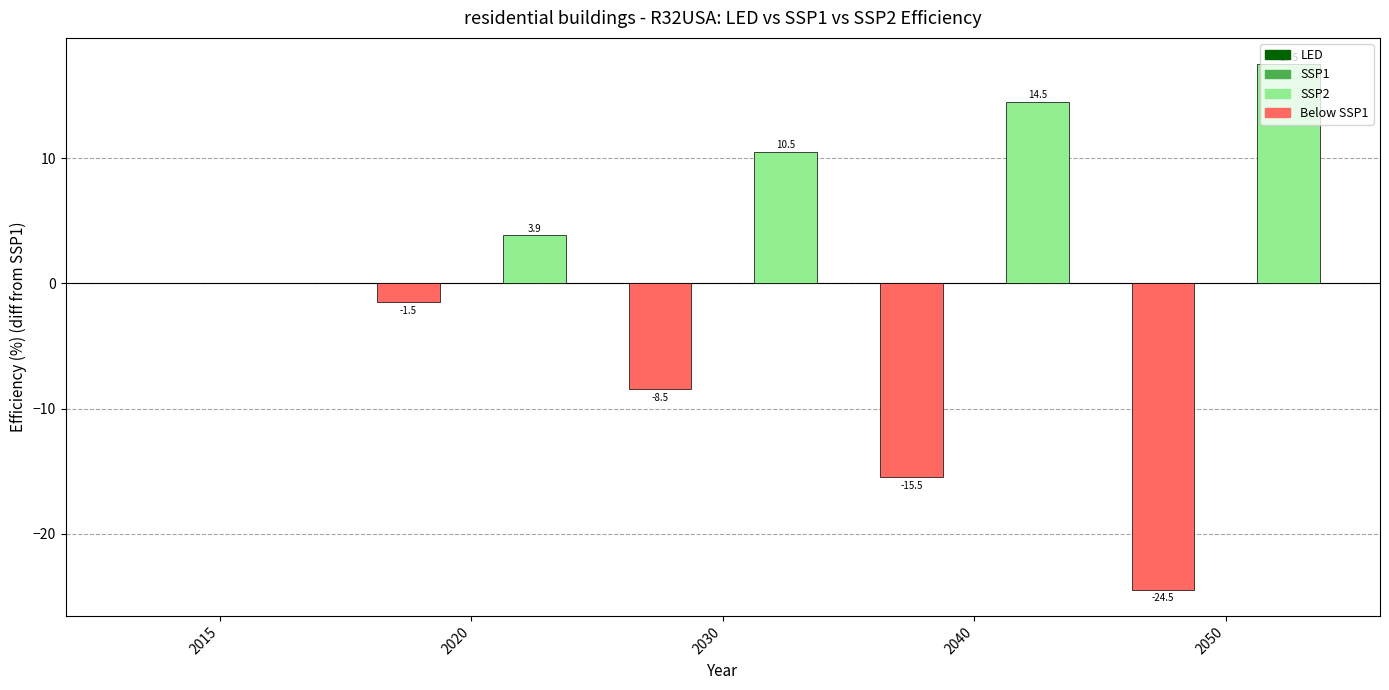

At which label is SSP2 closest to 8?

2030